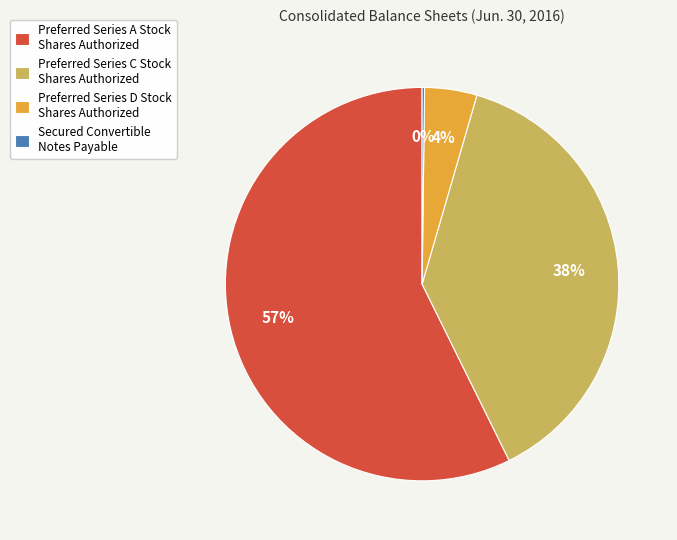

Do Preferred Series A Stock Shares Authorized and Preferred Series C Stock Shares Authorized together represent more than half of the pie?

Yes